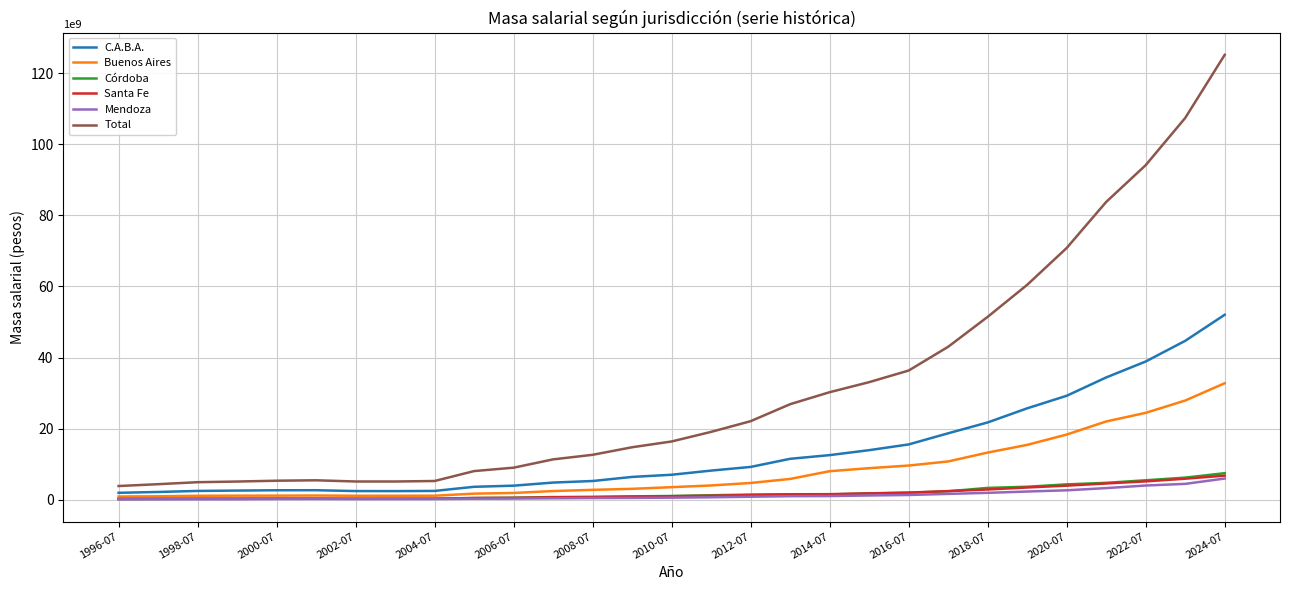

Which series has the widest spread of values?

Total